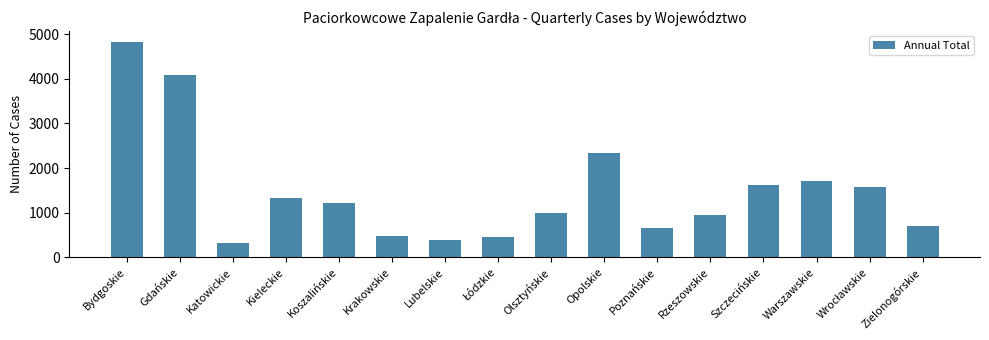

Reading left to right, extract all data points from this chart.

4830	4090	319	1337	1209	488	389	448	996	2346	661	953	1623	1703	1574	694